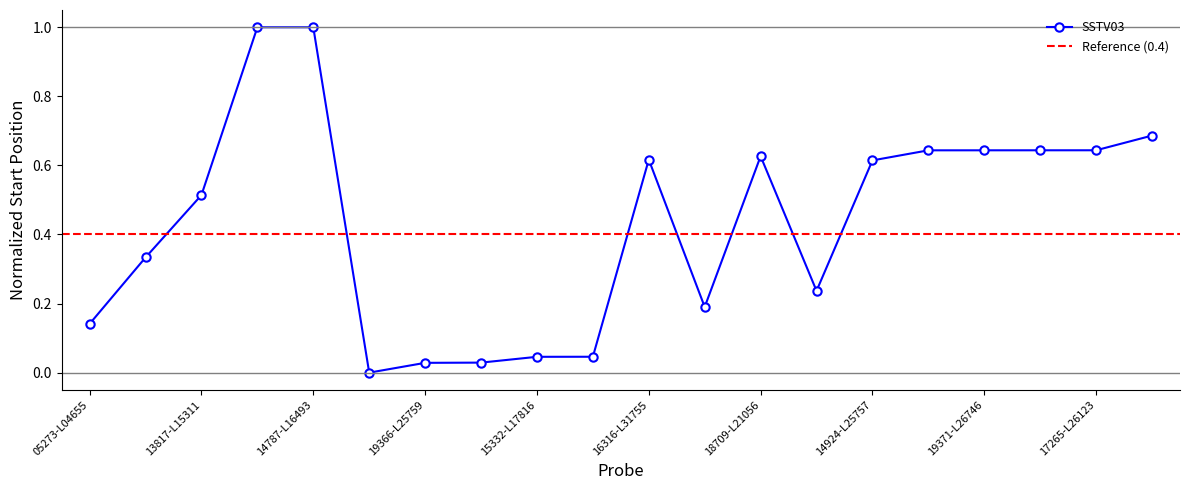

The chart shows a value of 1.0 at 19529-L16492. True or false?

True